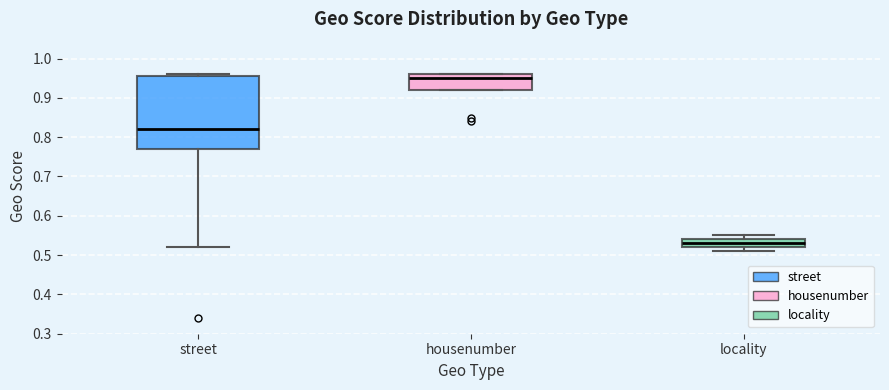

Which box's median line is the lowest?

locality